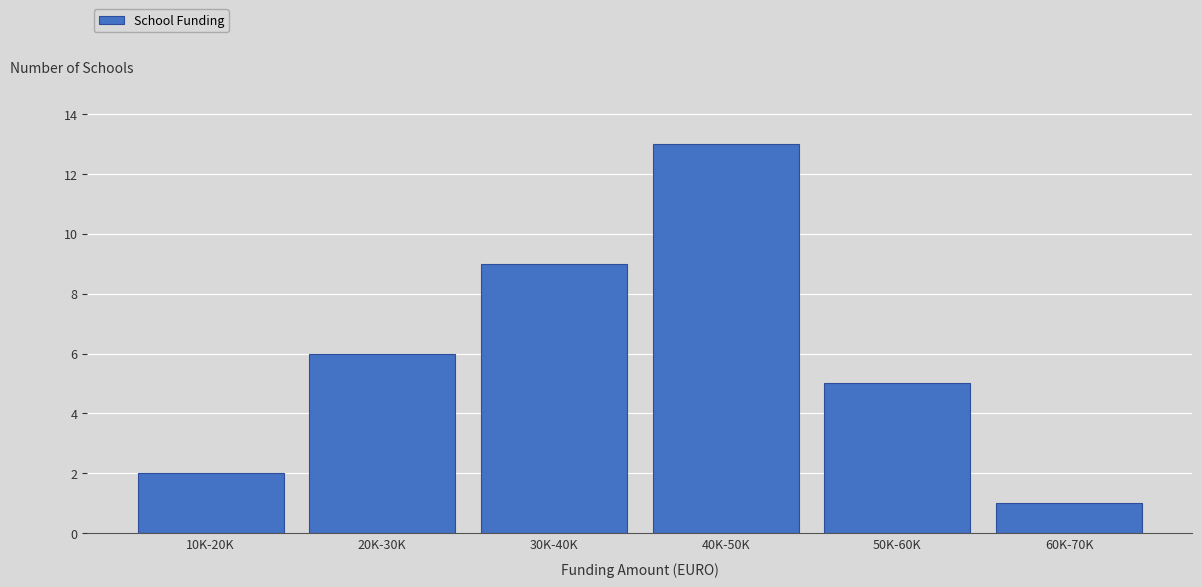

Reading left to right, list all the values displayed in this chart.

10K-20K=2	20K-30K=6	30K-40K=9	40K-50K=13	50K-60K=5	60K-70K=1